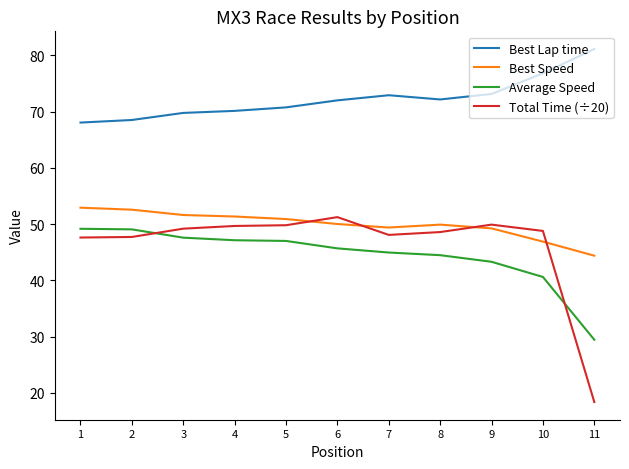

How many lines are shown in the chart?

4